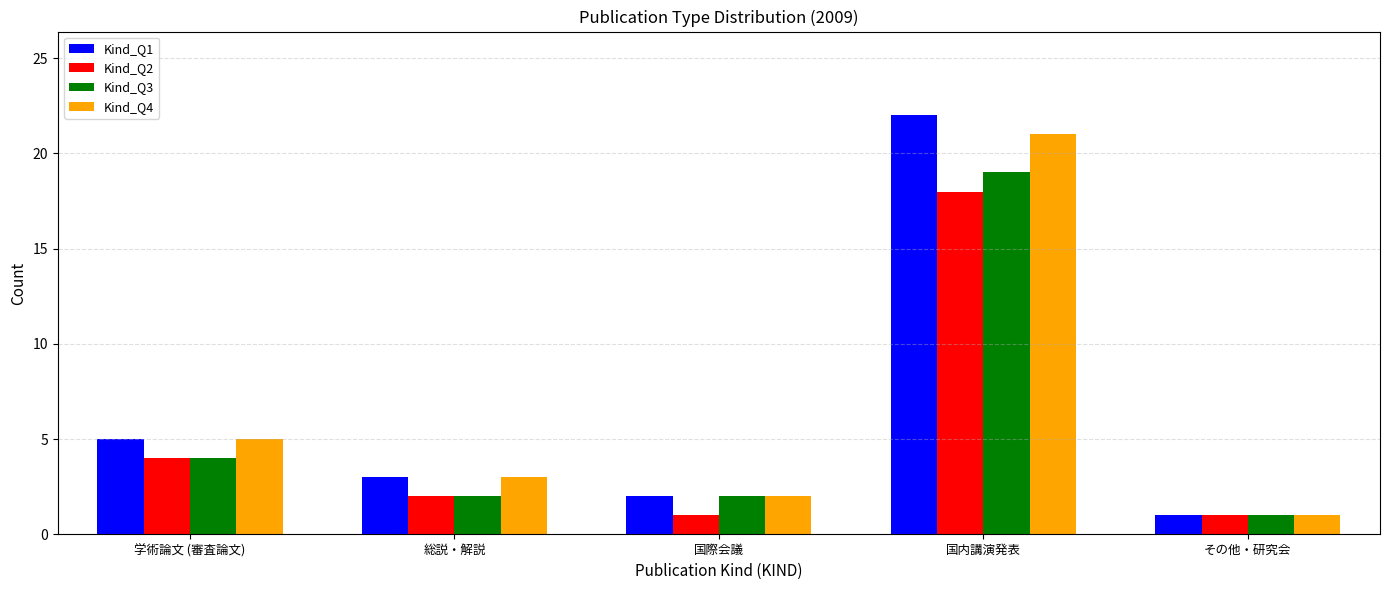

What is the smallest value displayed?

1